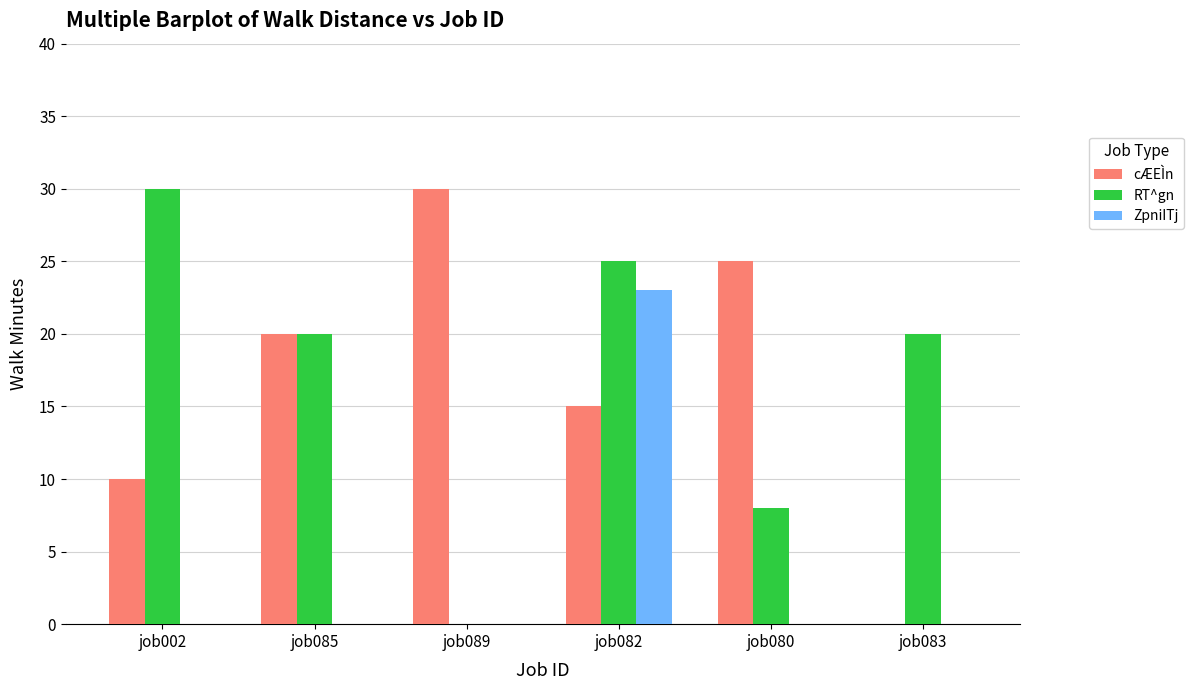

Is the value of RT^gn at job080 greater than the value of ZpniITj at job082?

No